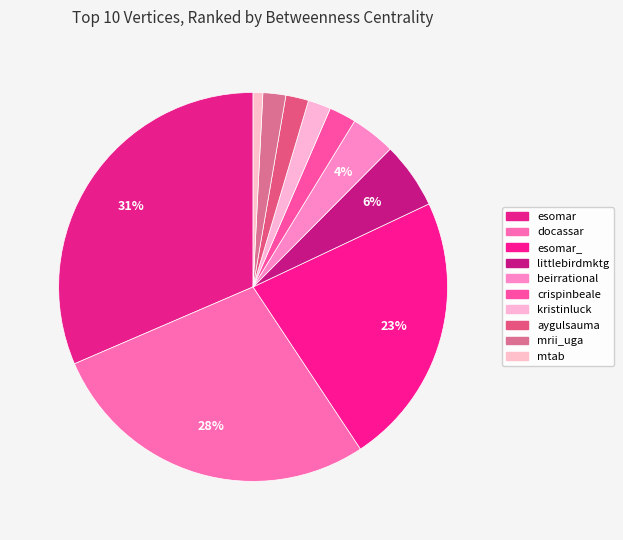

What is the ratio of the value at kristinluck to the value at esomar_?

0.1